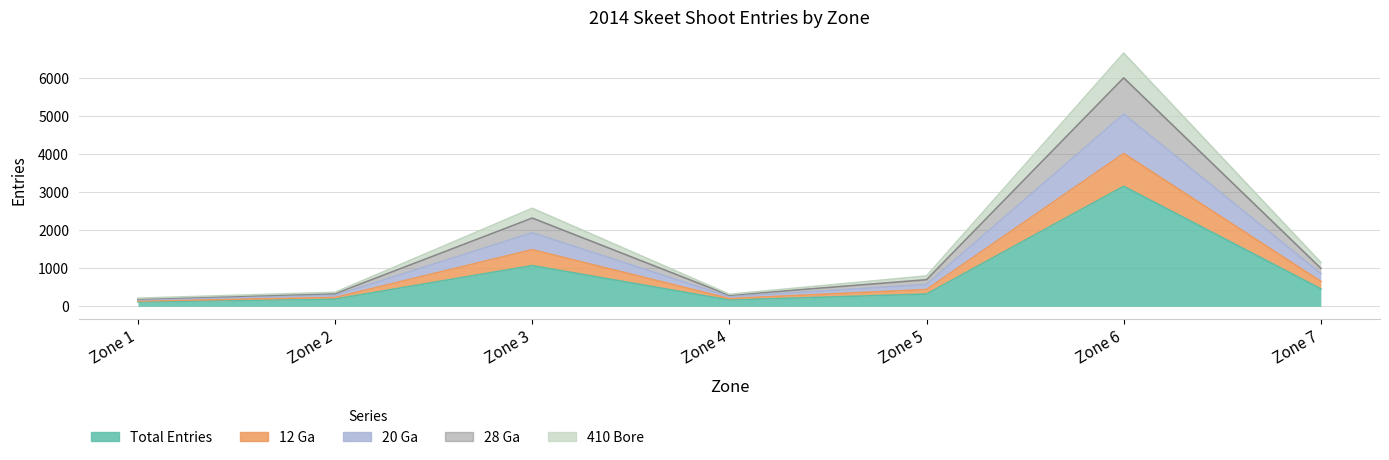

How many lines are shown in the chart?

5